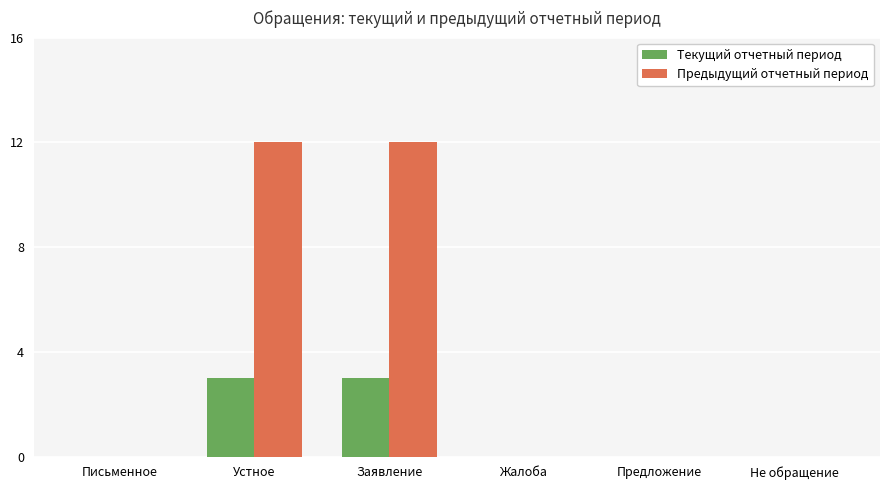

Reading left to right, transcribe all the data shown in this chart.

Текущий отчетный период: Письменное=0	Устное=3	Заявление=3	Жалоба=0	Предложение=0	Не обращение=0
Предыдущий отчетный период: Письменное=0	Устное=12	Заявление=12	Жалоба=0	Предложение=0	Не обращение=0